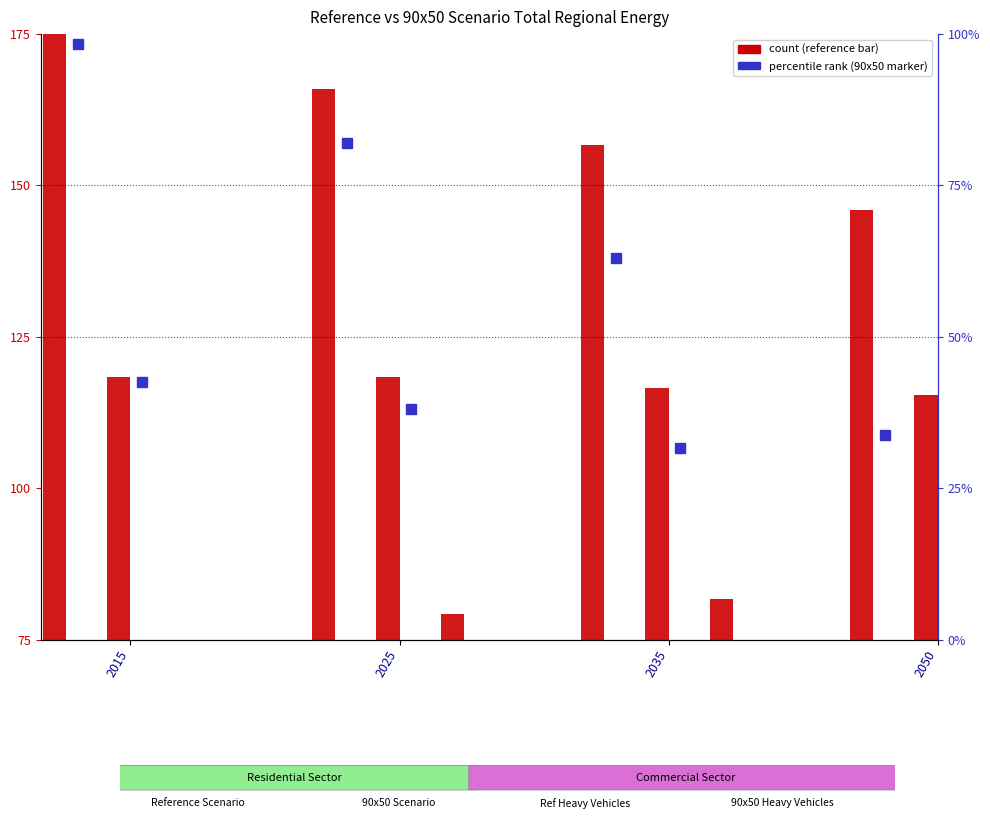

Where does the 90x50 Residential Total series first go above 81?

2015